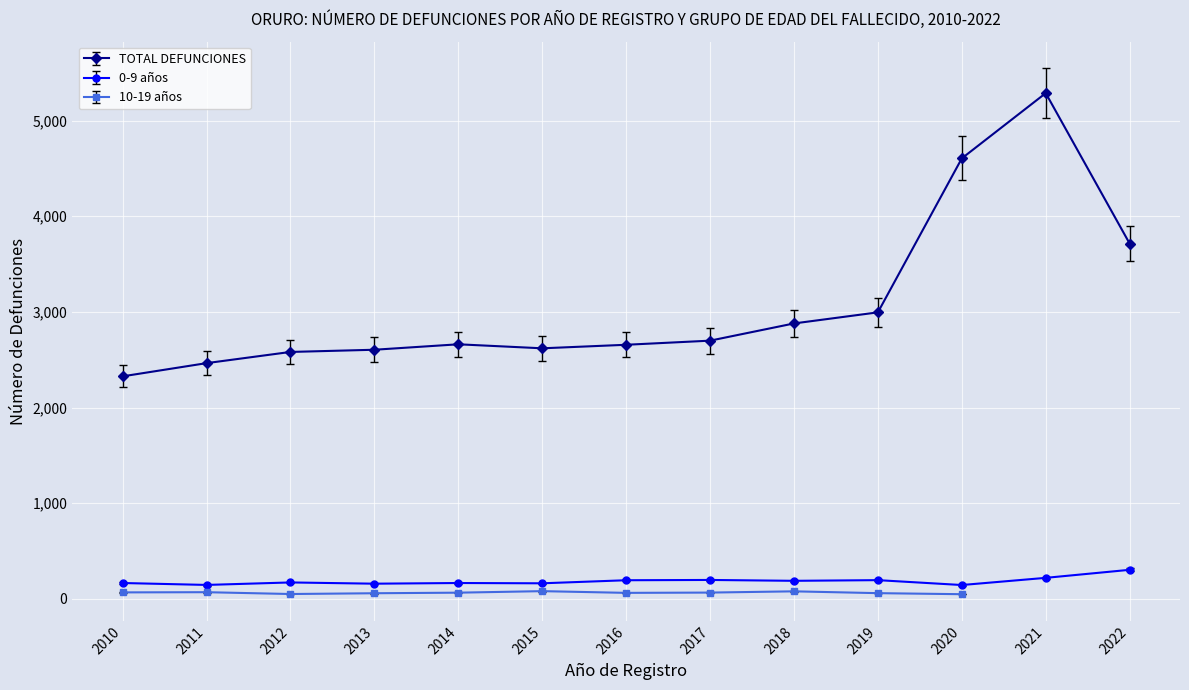

Where is 0-9 años nearest to the value 223?

2021